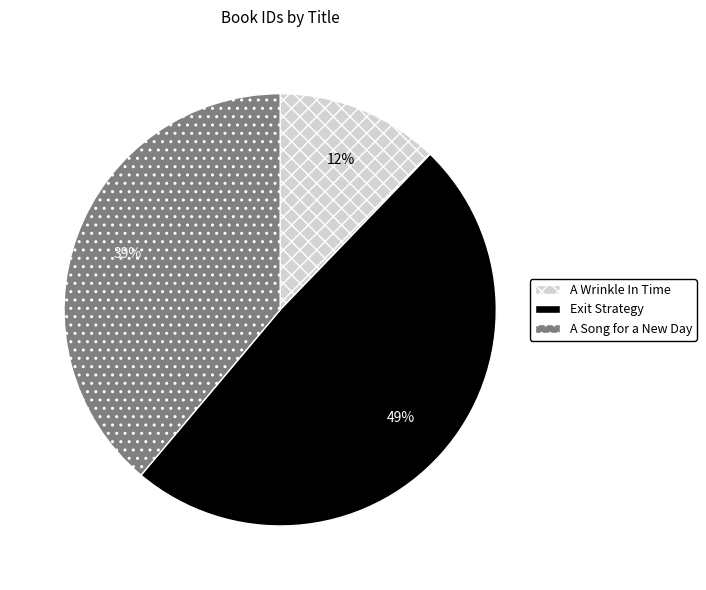

To the nearest percent, what portion does Exit Strategy represent?

49%